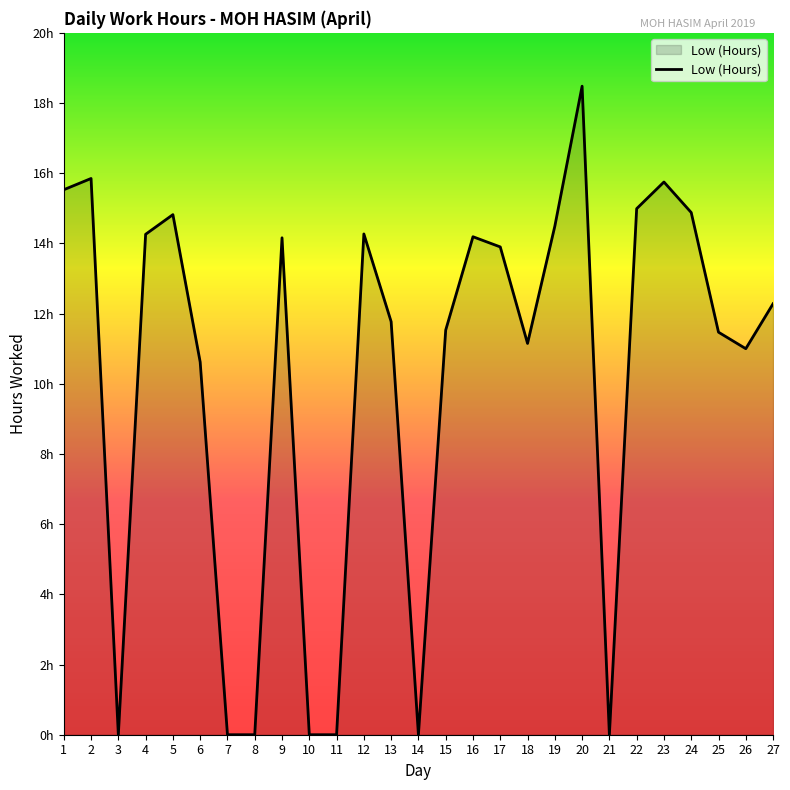

Does the chart have visible grid lines?

No